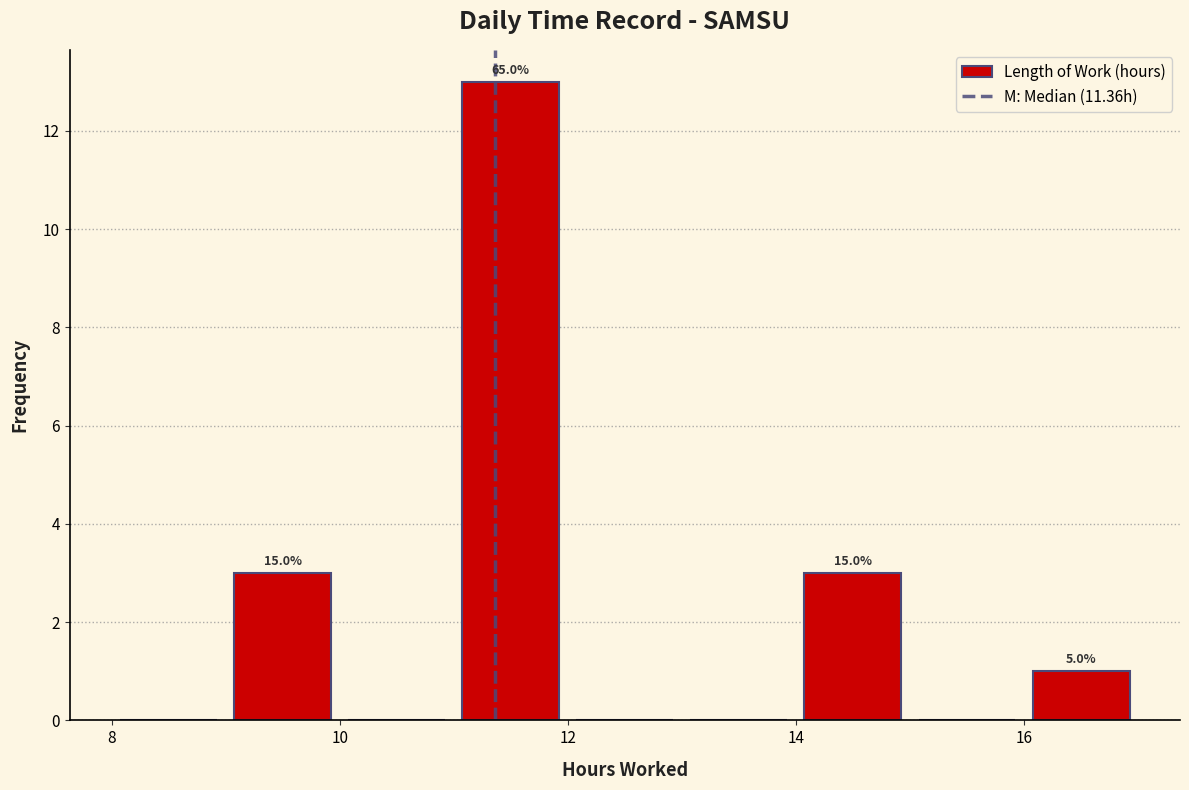

Which range on the x-axis has the tallest bar?

11 to 12